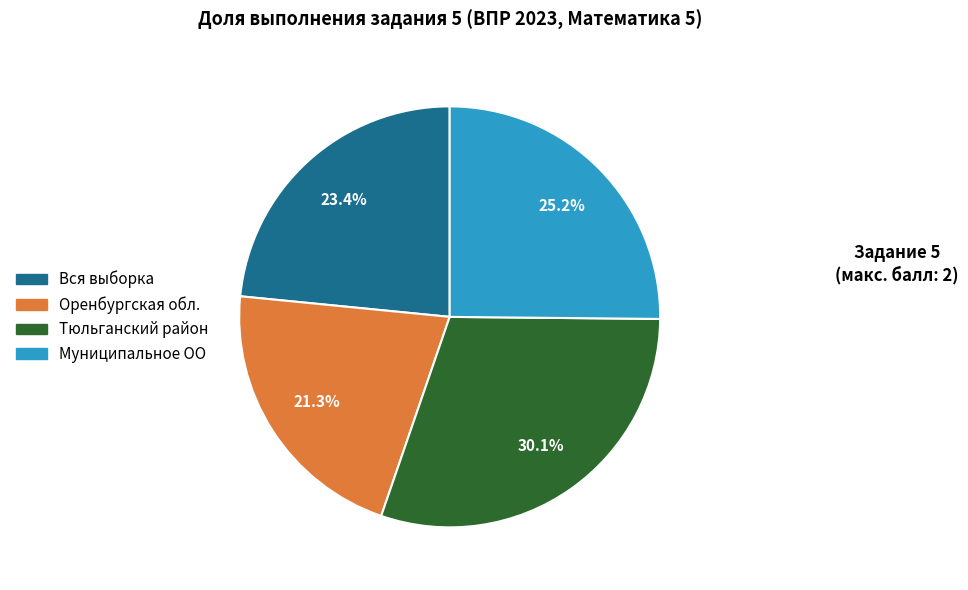

Rank the categories by value from highest to lowest.

Тюльганский район, Муниципальное ОО, Вся выборка, Оренбургская обл.